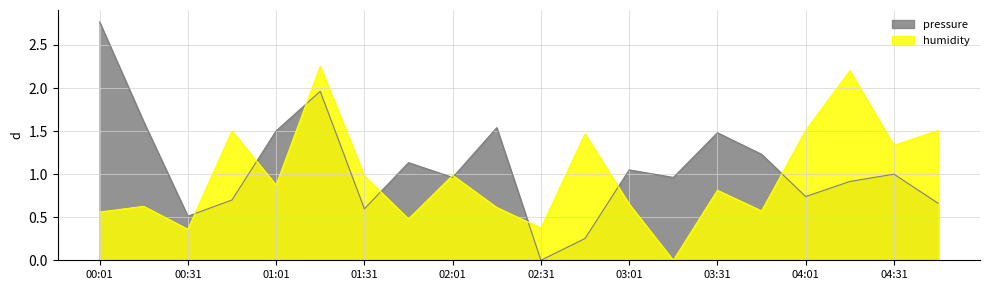

What is the label of the 9th point from the right?

02:46